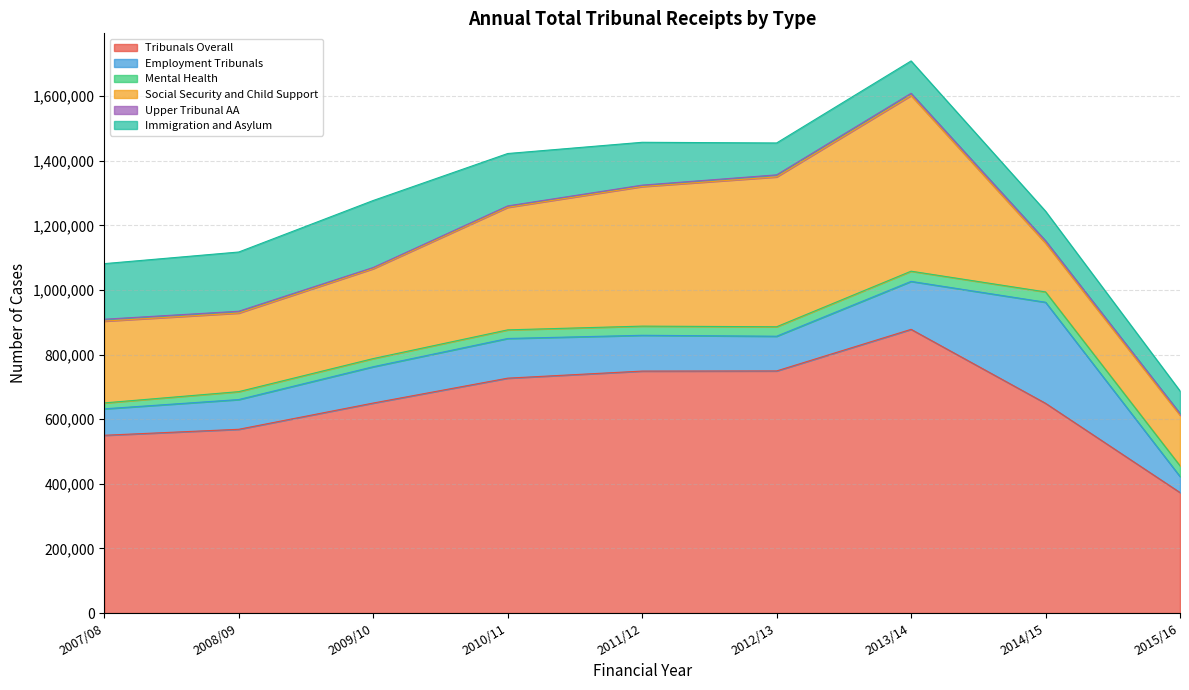

What is the difference between the maximum and minimum values in the Tribunals Overall series?

505078